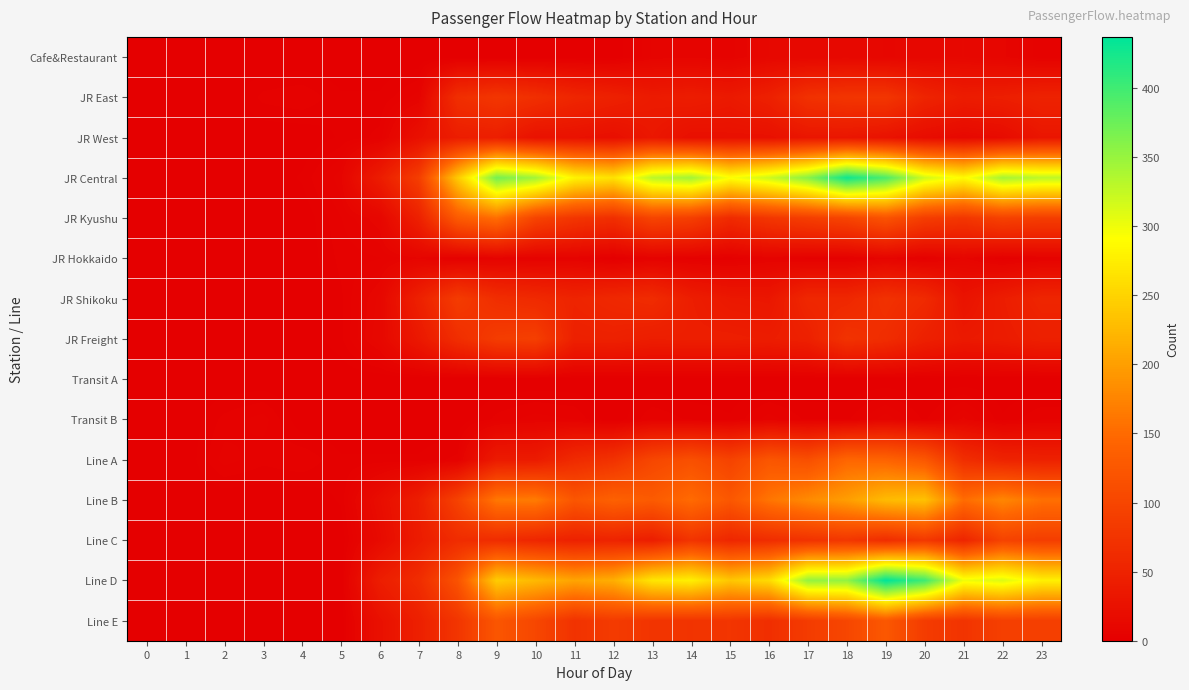

How many data points does each series have?

24